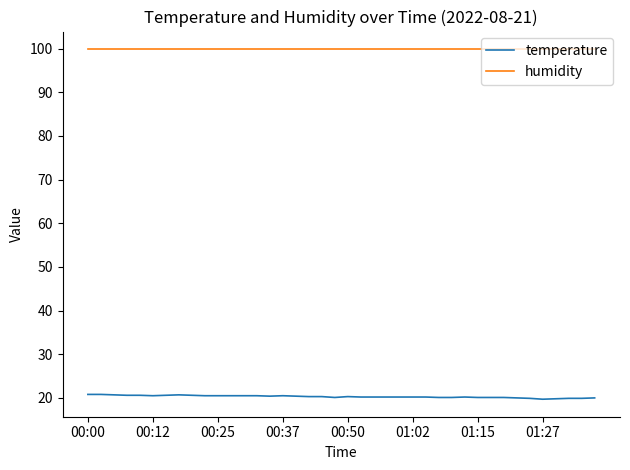

True or false: temperature and humidity intersect in this chart.

False